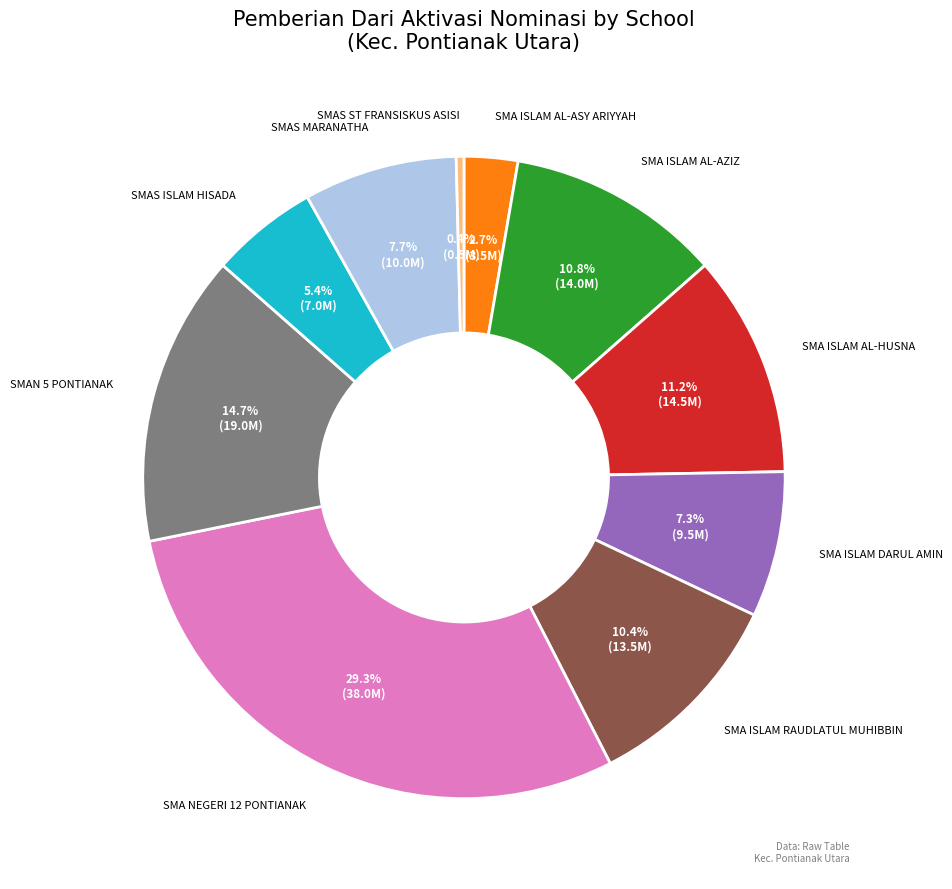

To the nearest percent, what is the difference between the largest and smallest slice percentages?

29%